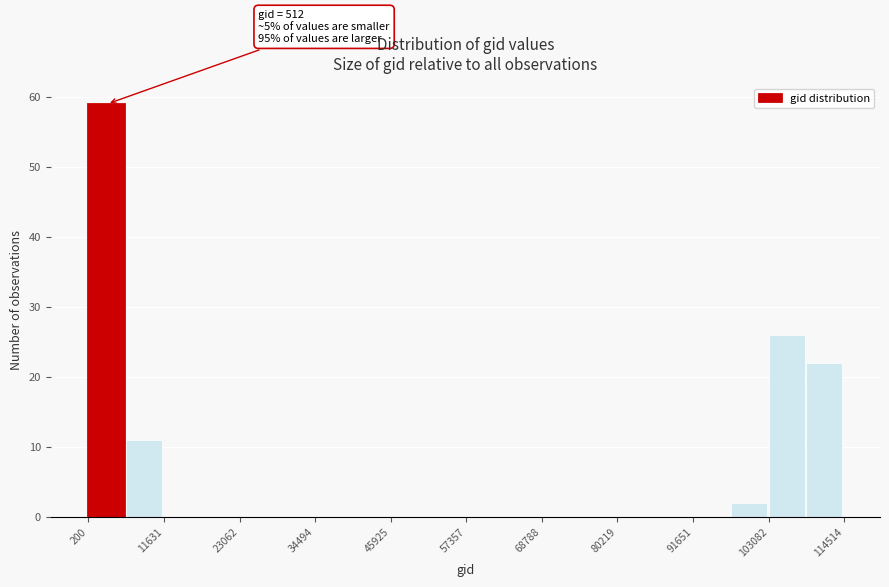

Read against the x-axis, roughly where is the centre of the tallest bar?

2000